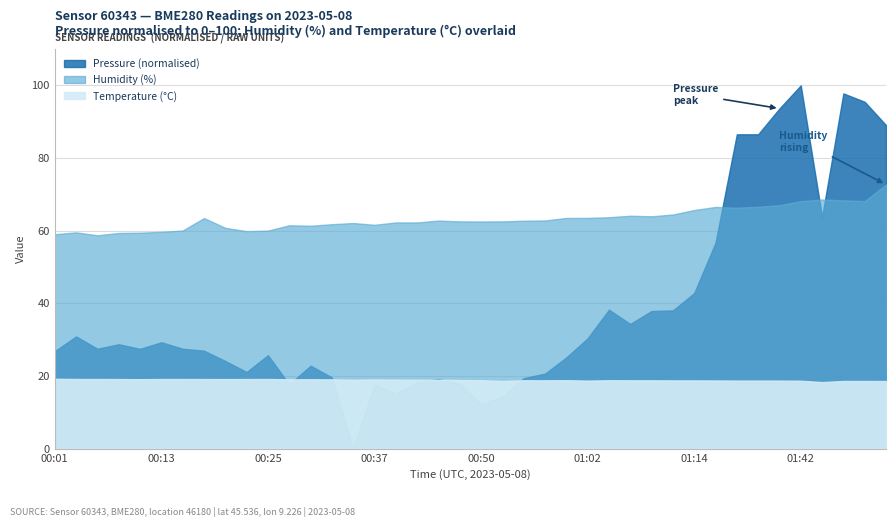

True or false: Humidity (%) and Temperature (°C) cross at least once.

False